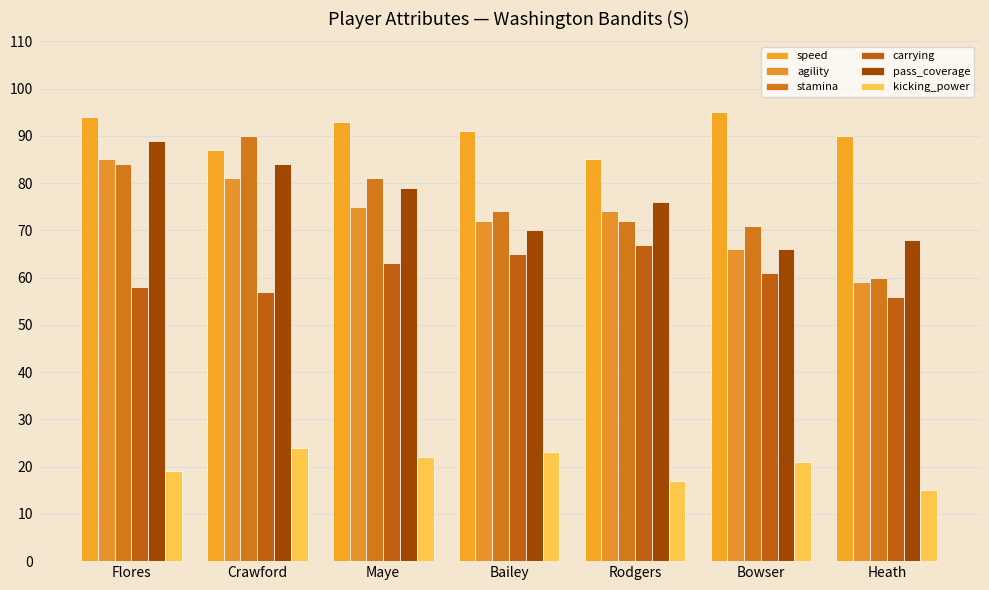

Reading left to right, transcribe all the data shown in this chart.

speed: 94	87	93	91	85	95	90
agility: 85	81	75	72	74	66	59
stamina: 84	90	81	74	72	71	60
carrying: 58	57	63	65	67	61	56
pass_coverage: 89	84	79	70	76	66	68
kicking_power: 19	24	22	23	17	21	15